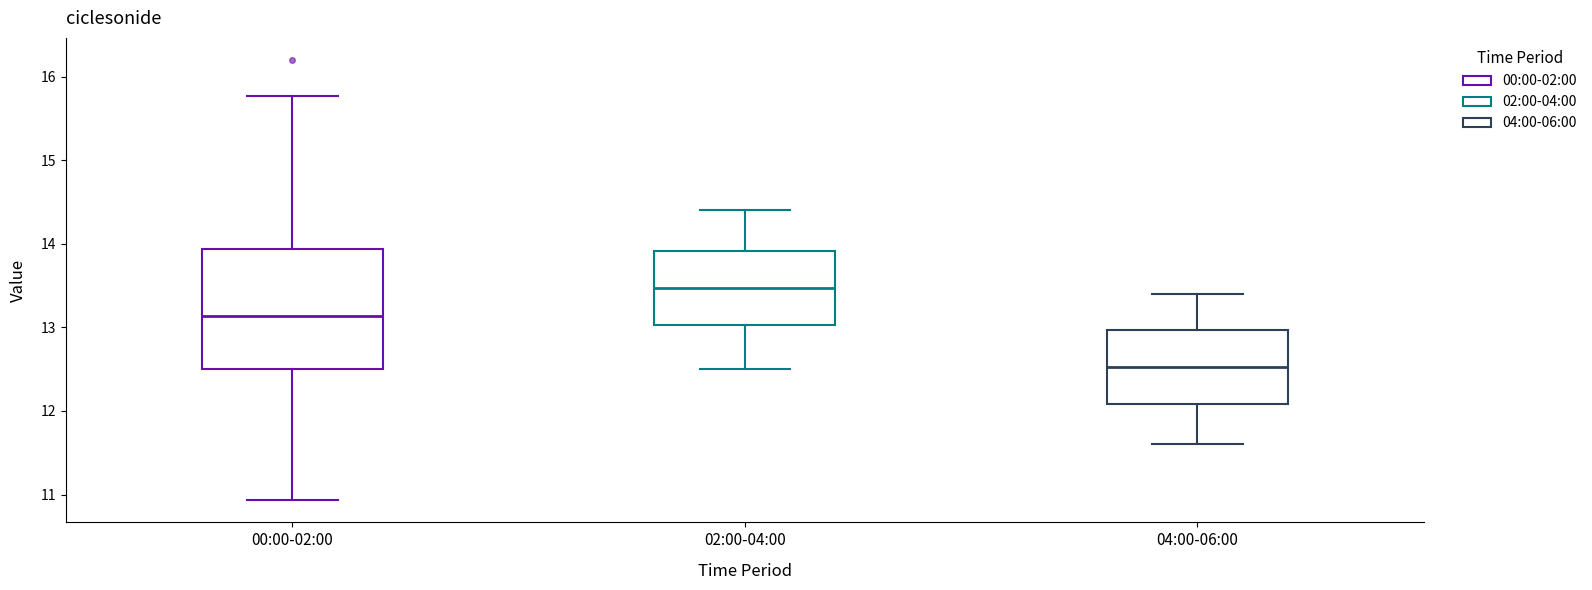

Where does the upper whisker of the box for 04:00-06:00 end on the y-axis? The values are not printed on the chart, so give them approximately, as read against the axis.

13.4